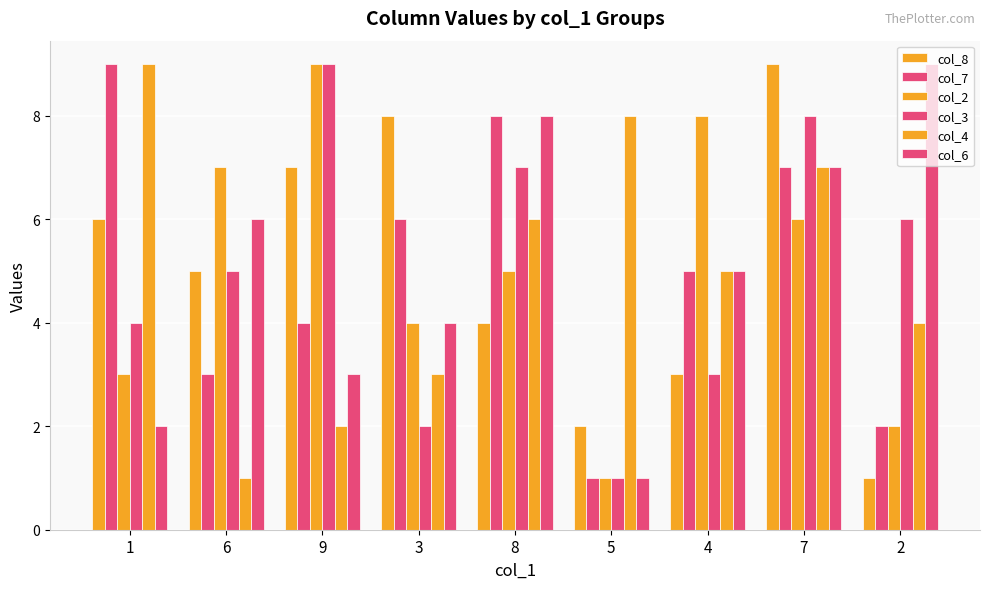

True or false: col_4 has a value of 5 at 2.

False